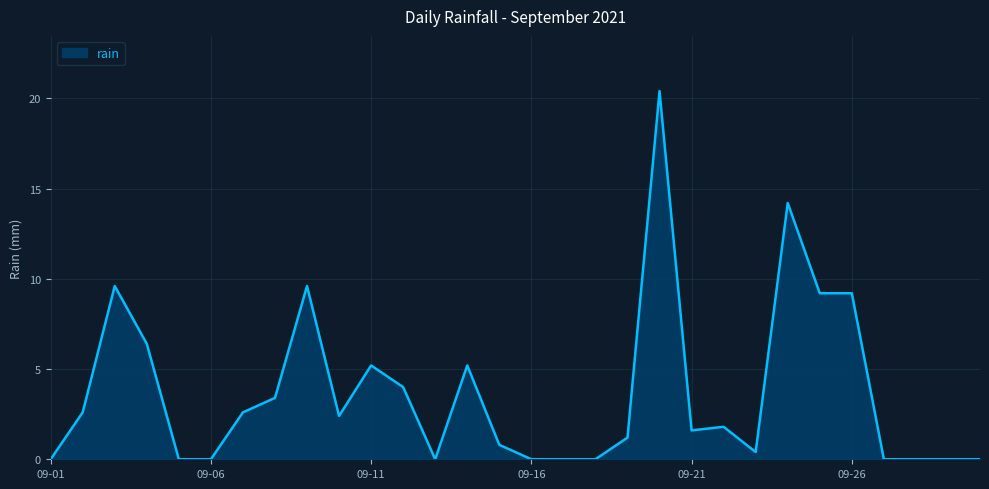

What is the maximum value shown in the chart?

20.4